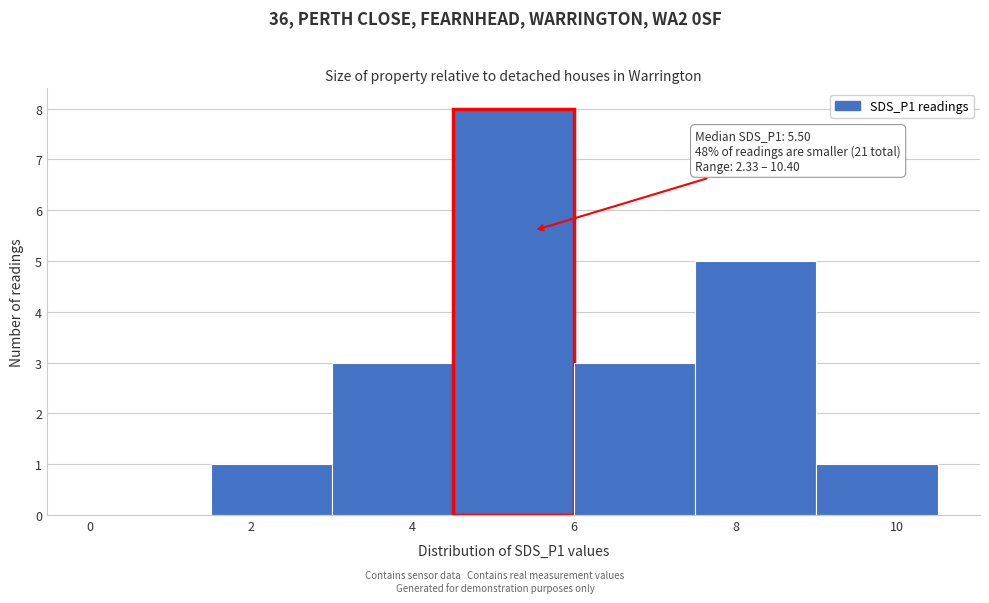

Which range on the x-axis has the tallest bar?

4.5 to 6.0